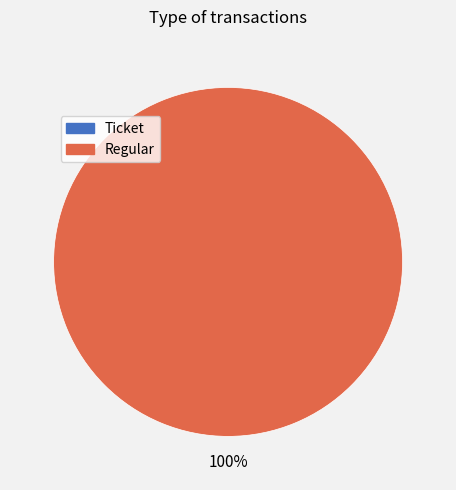

To the nearest percent, what is the combined percentage of Regular and Ticket?

100%